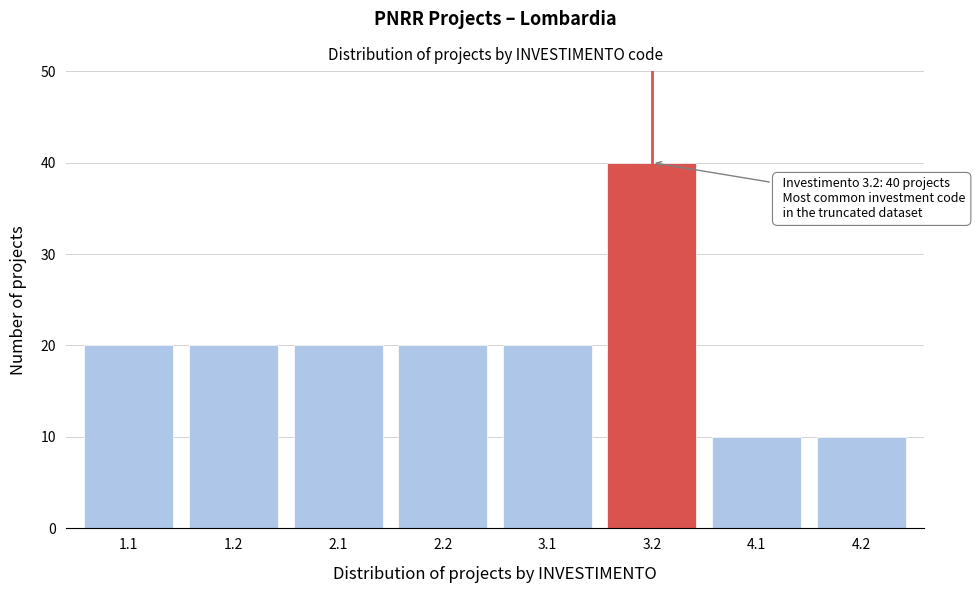

Reading left to right, list all the values displayed in this chart.

20	20	20	20	20	40	10	10